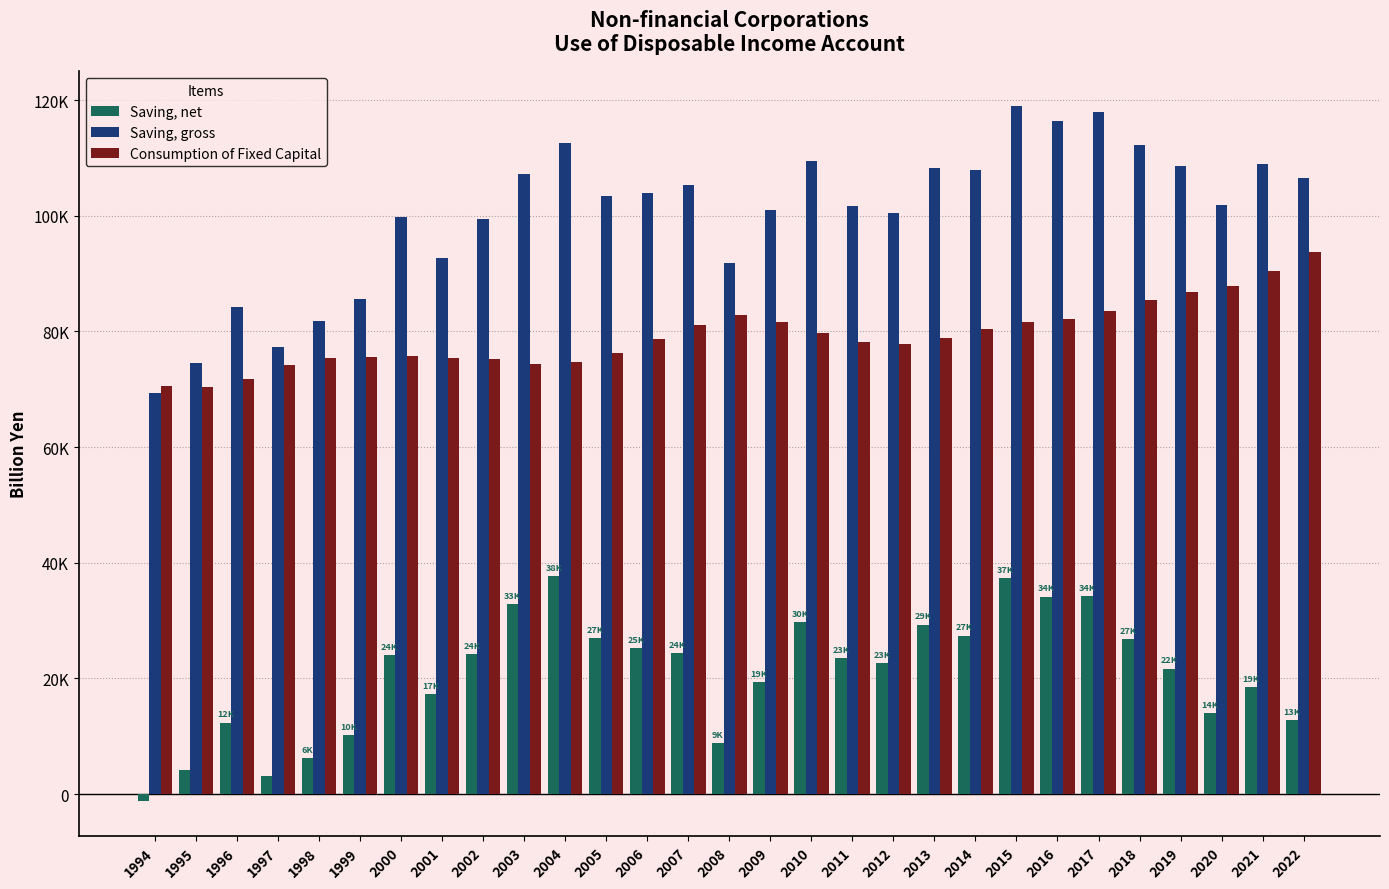

Are the bars grouped side by side (vs. stacked)?

Yes